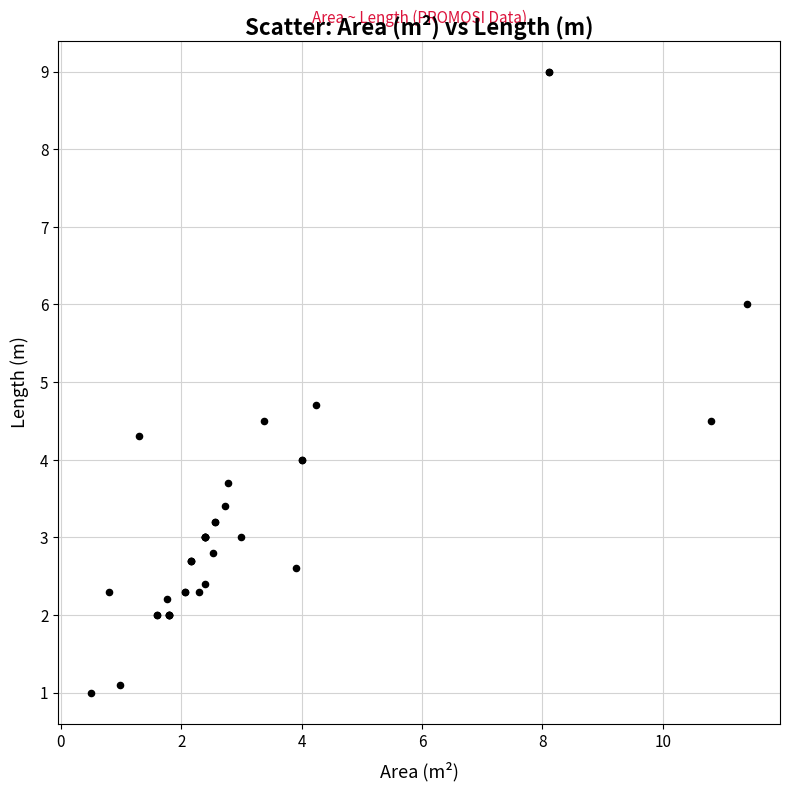

What Y value in the scatter plot is closest to 5?

4.7